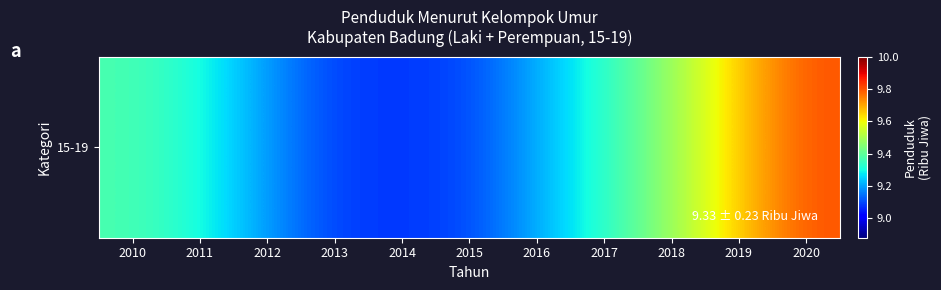

What is the greatest value displayed?

9.8